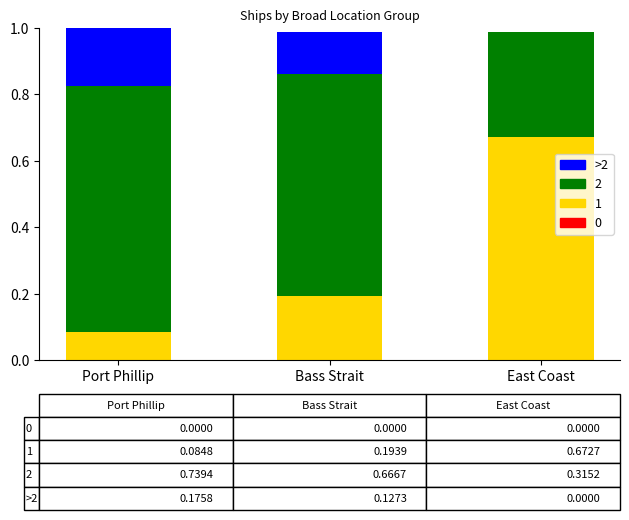

Are the bars horizontal?

No